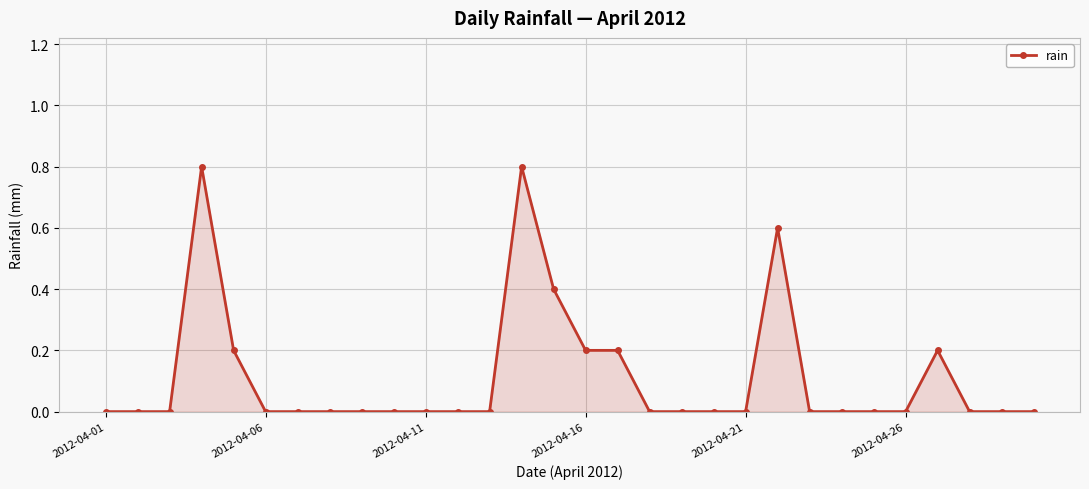

What is the difference between the second highest and second lowest values?

0.8